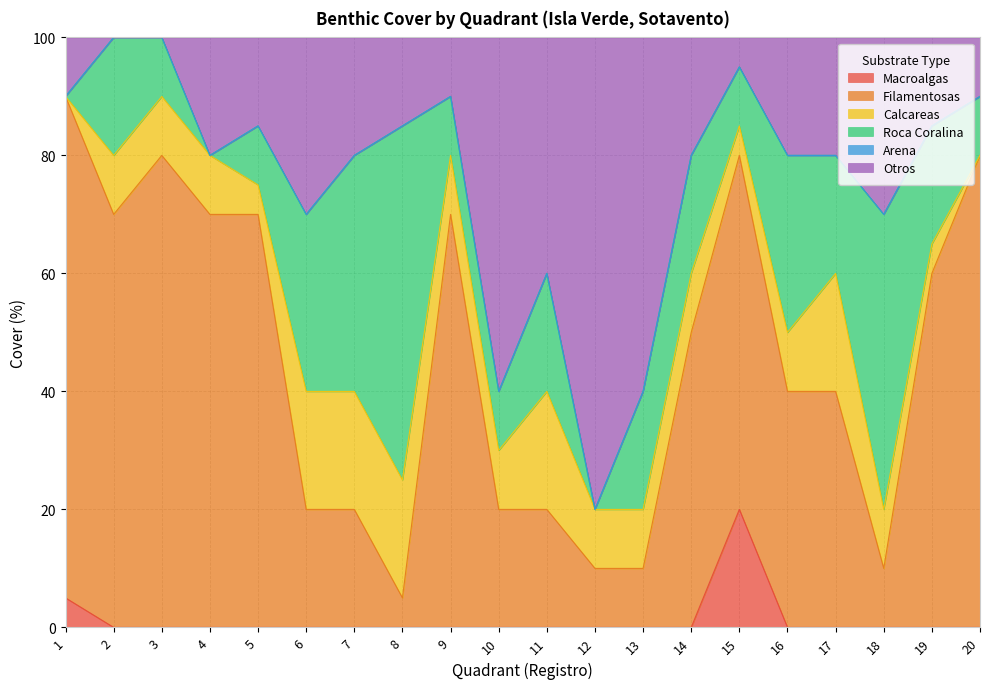

What is the total value across all series at 1?

100